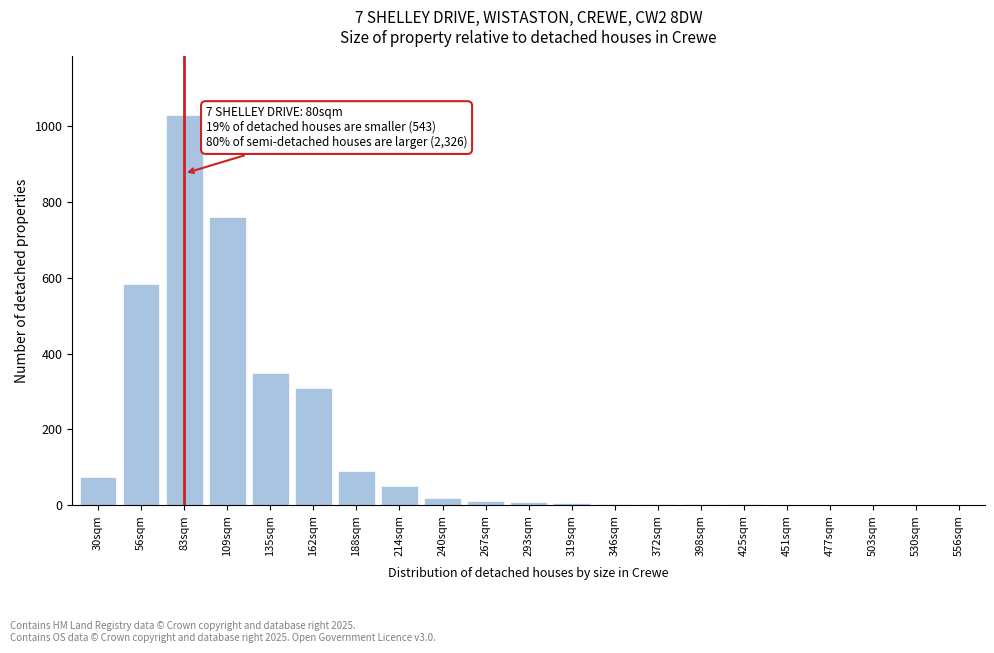

The chart shows a value of 2 at 425sqm. True or false?

True